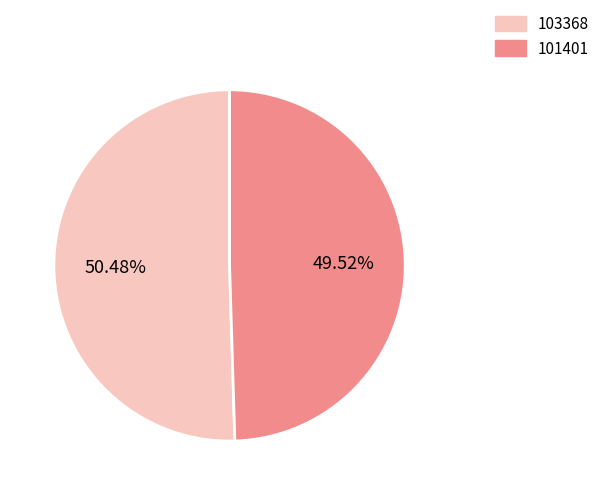

Which slice represents more than half of the pie?

103368